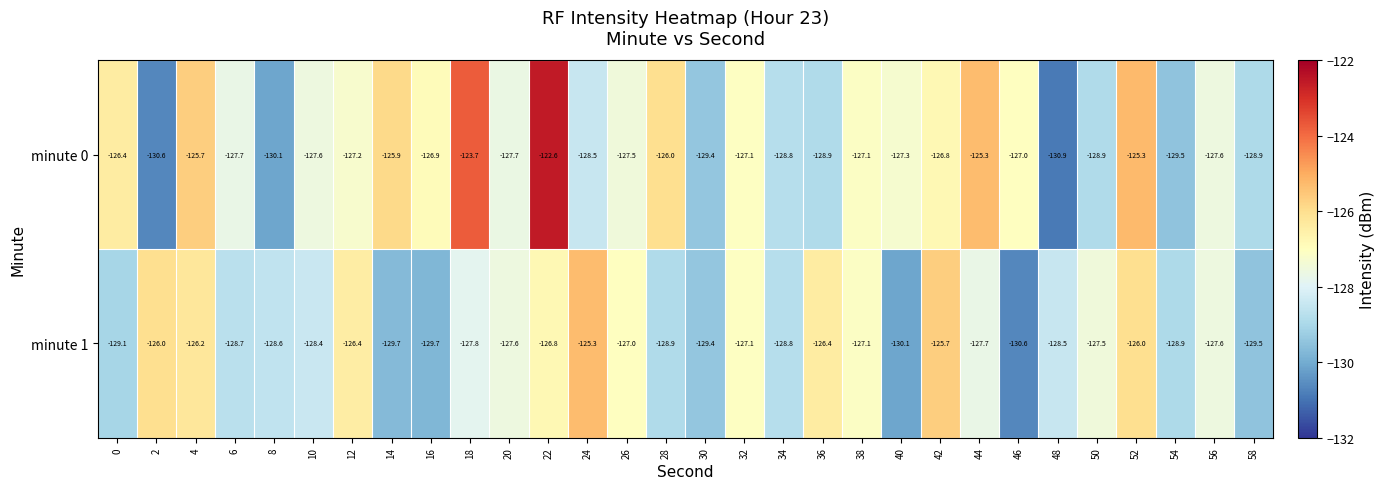

List the series in order of their peak value, lowest first.

minute 1, minute 0